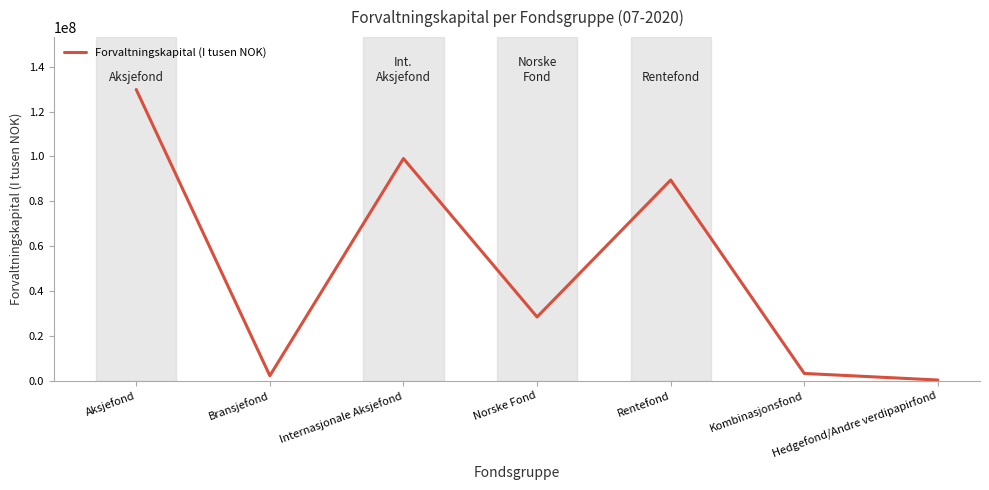

Count the number of data series in this chart.

1